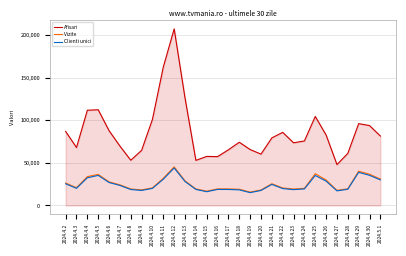

What is the greatest value displayed?

207471